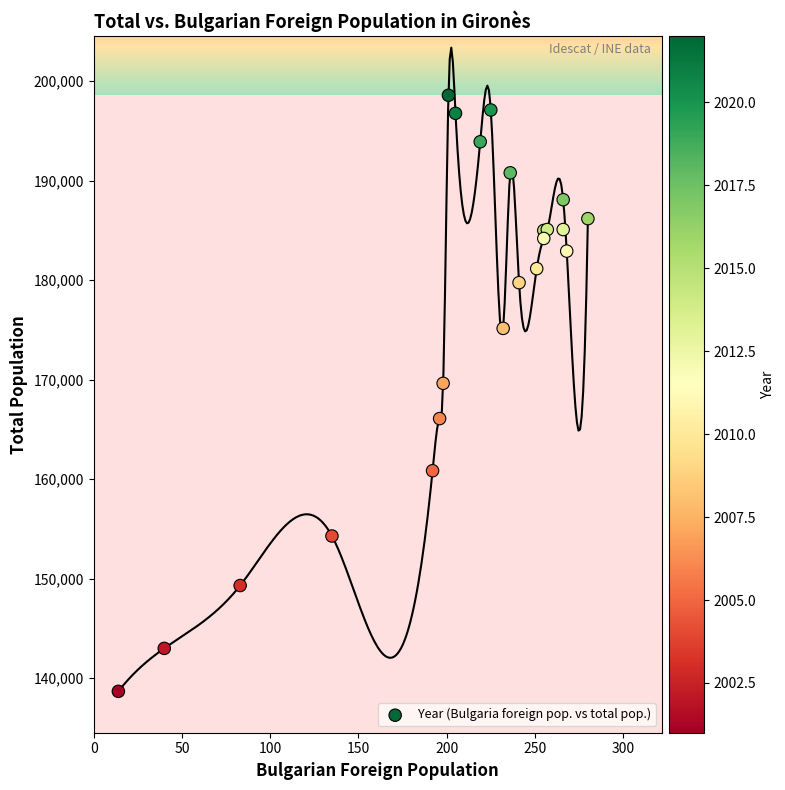

What Y value in the scatter plot is closest to 168620?

169624